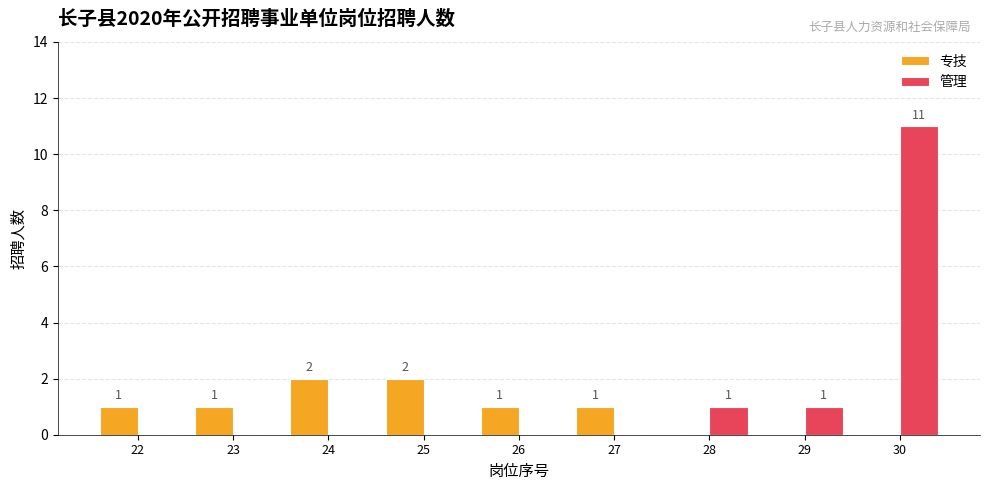

Which label corresponds to the largest value in the chart?

30